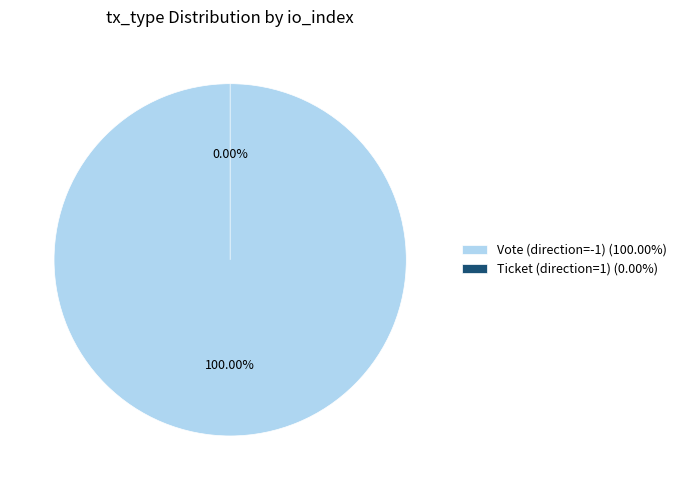

How many segments does this pie chart have?

2